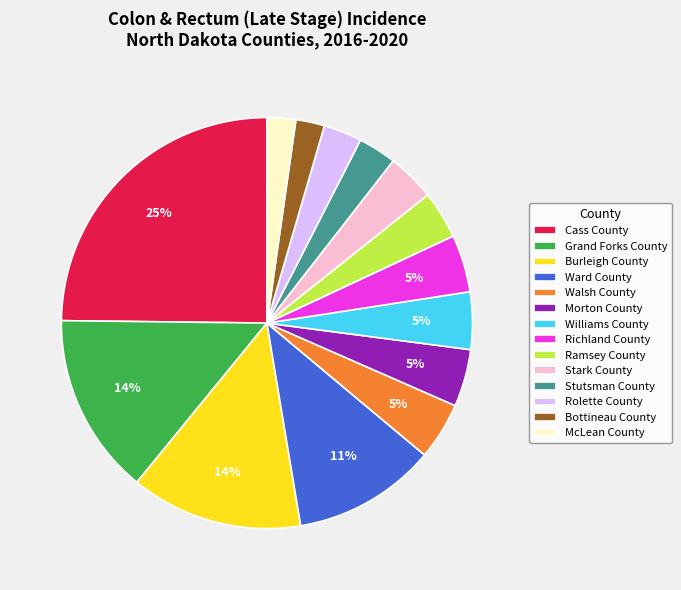

Is the sum of McLean County and Stutsman County greater than half?

No